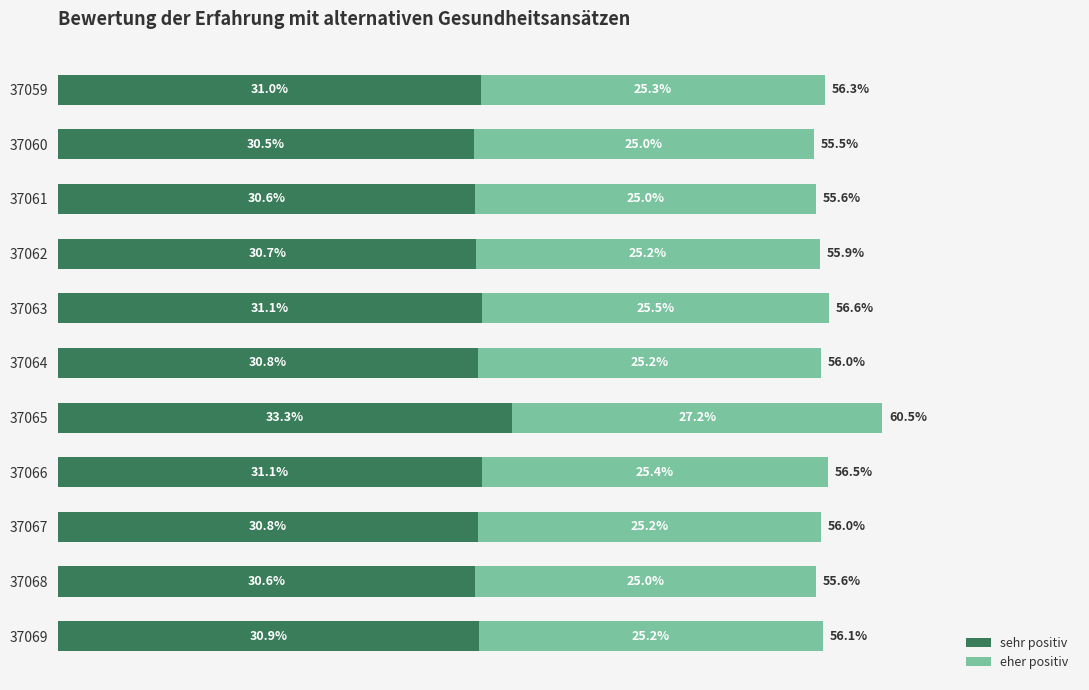

Which series has the largest total across all categories?

sehr positiv